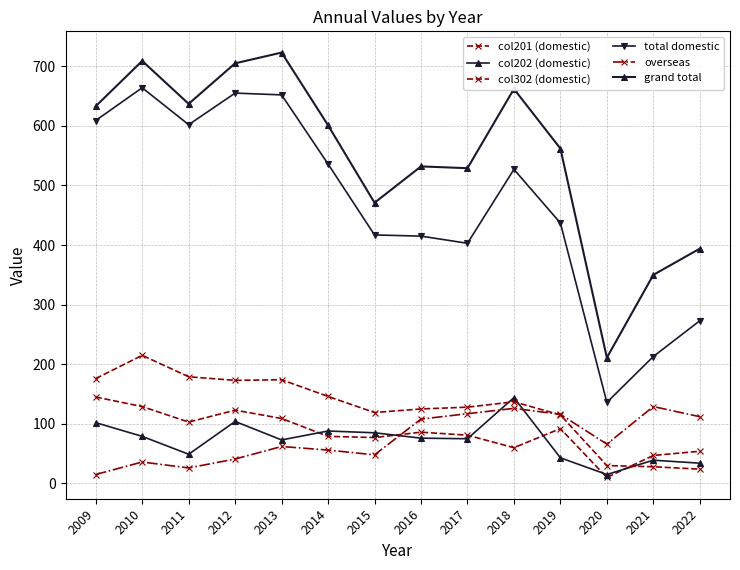

At which category does overseas reach its first local peak?

2010